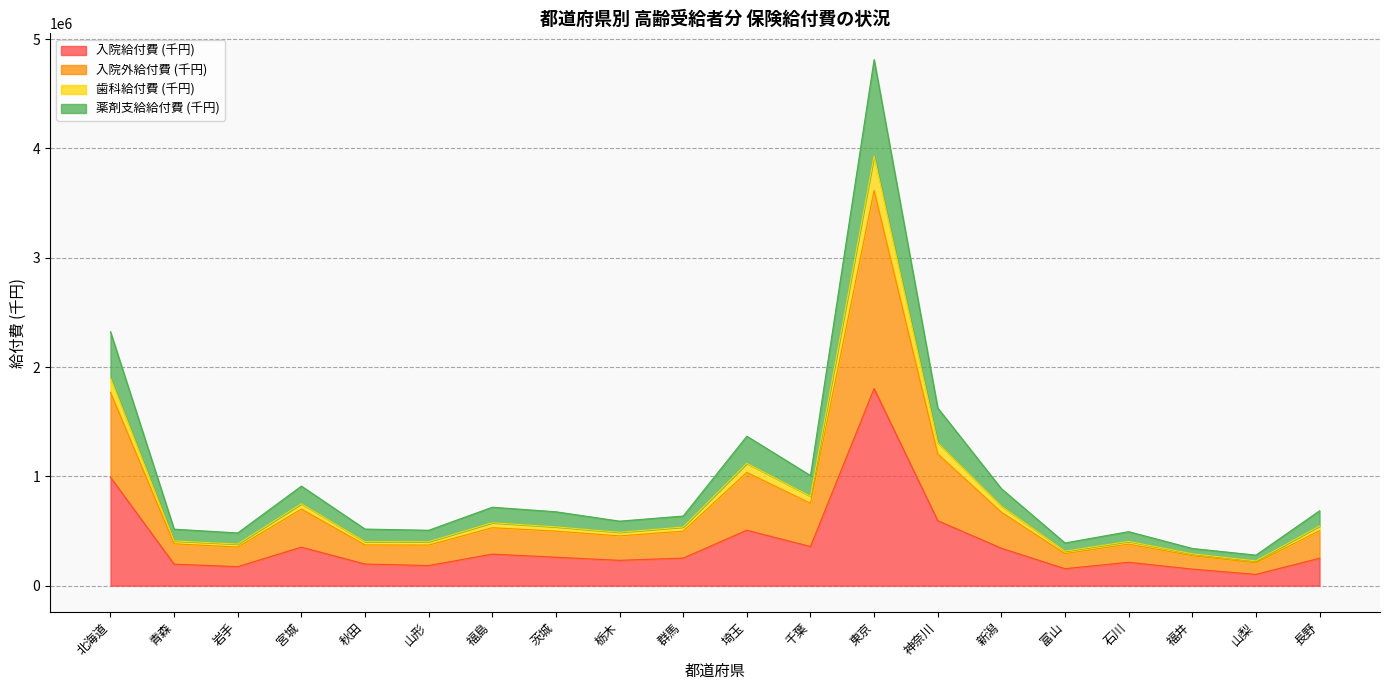

What is the highest value of the 入院給付費 (千円) series?

1803115.8